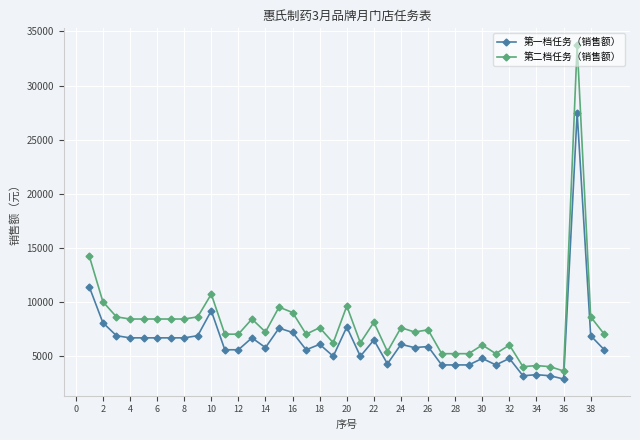

What is the maximum value for 第二档任务（销售额）?

33740